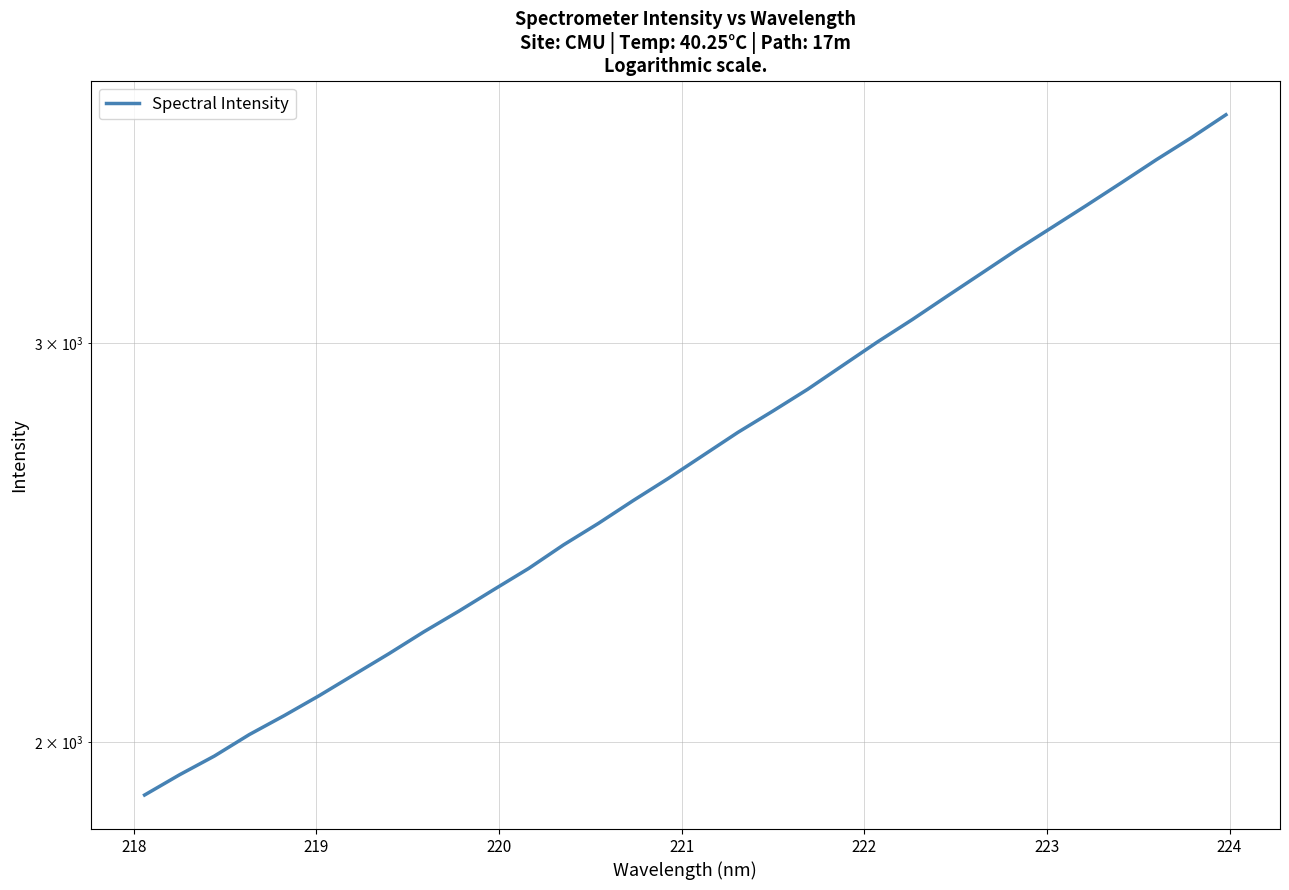

Reading left to right, what are all the values shown in this chart?

1895.6	1935.0	1972.3	2015.8	2055.0	2097.0	2142.3	2188.5	2237.7	2285.0	2335.5	2386.3	2444.2	2498.2	2556.9	2614.8	2676.8	2740.3	2800.1	2862.9	2932.7	3003.9	3073.1	3147.0	3222.0	3298.9	3374.1	3451.2	3531.5	3614.8	3696.1	3784.0